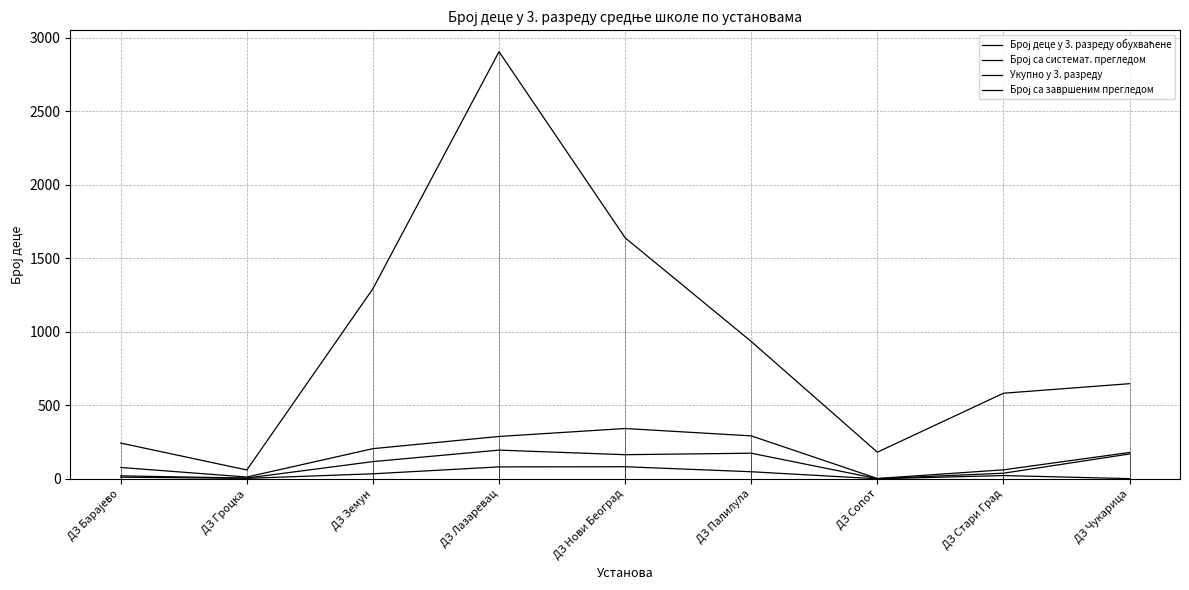

True or false: Укупно у 3. разреду has a value of 61 at ДЗ Гроцка.

True